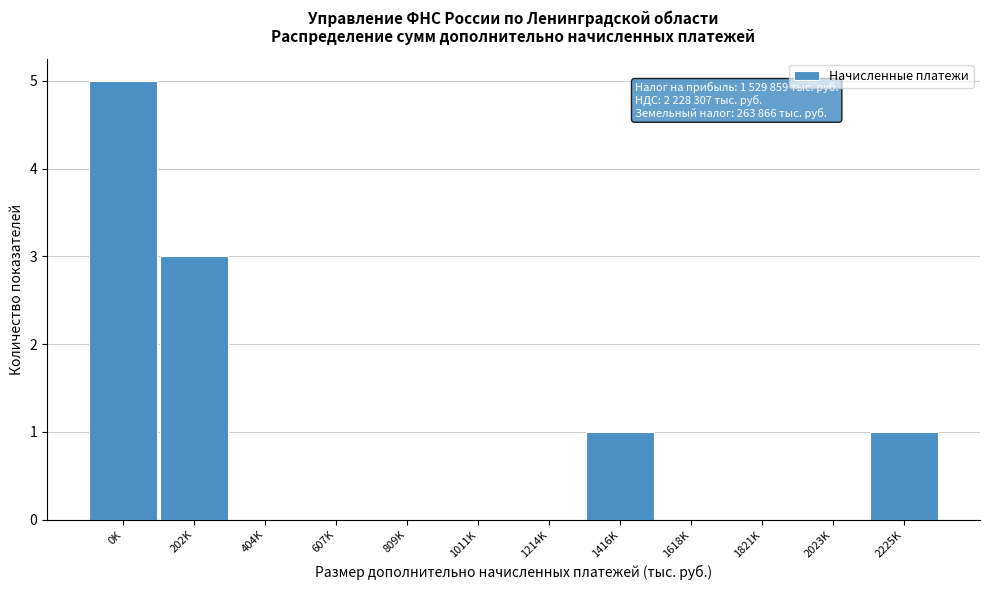

Reading right to left, extract all data points from this chart.

2225K=1	2023K=0	1821K=0	1618K=0	1416K=1	1214K=0	1011K=0	809K=0	607K=0	404K=0	202K=3	0K=5